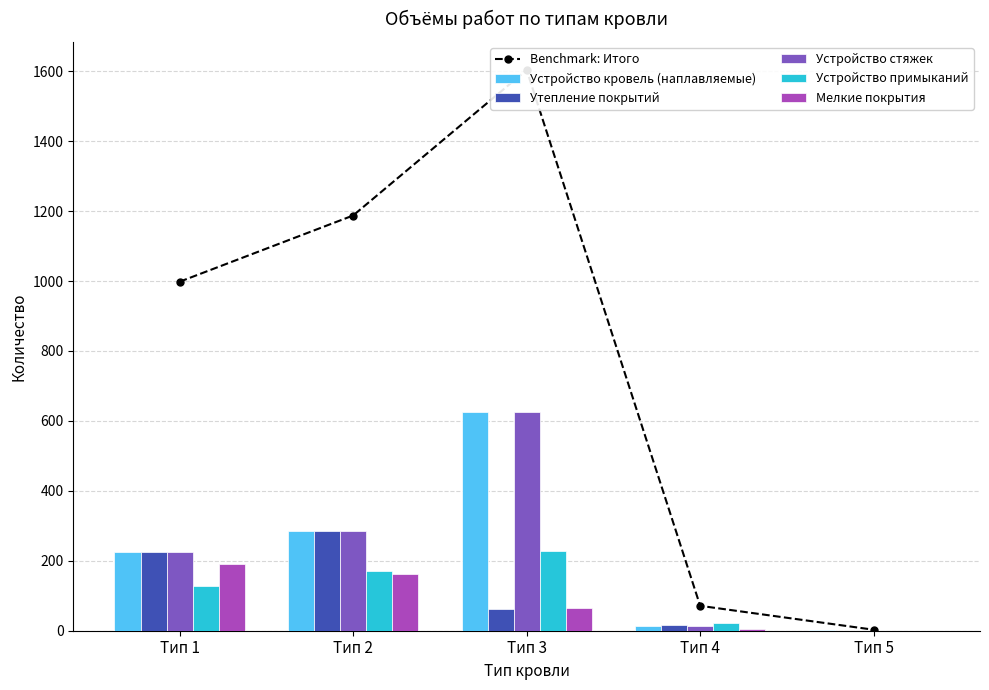

What is the value of the Утепление покрытий bar at the 4th from the left?

15.0